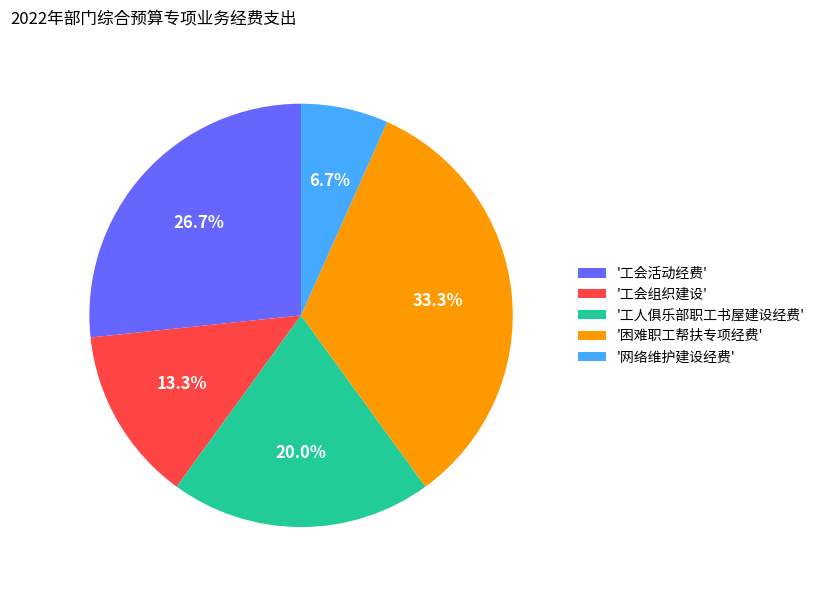

Count the number of slices in the pie.

5